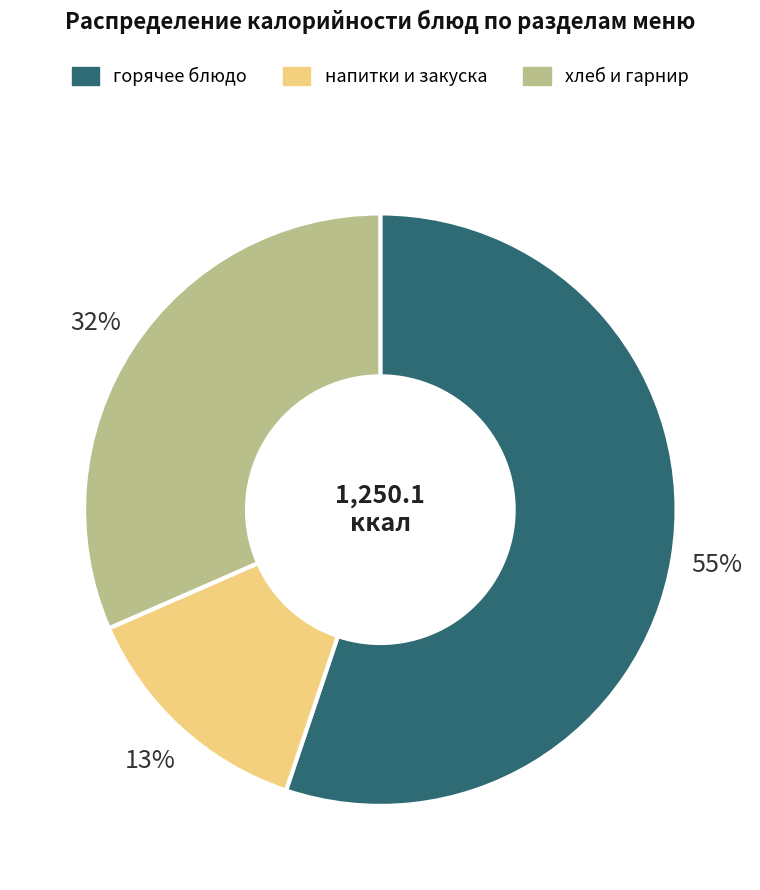

Does any single category account for the majority?

Yes